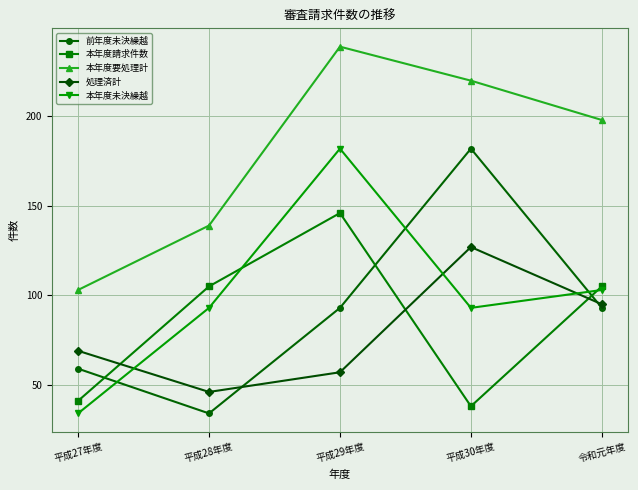

Reading right to left, list all the values displayed in this chart.

前年度未決繰越: 令和元年度=93	平成30年度=182	平成29年度=93	平成28年度=34	平成27年度=59
本年度請求件数: 令和元年度=105	平成30年度=38	平成29年度=146	平成28年度=105	平成27年度=41
本年度要処理計: 令和元年度=198	平成30年度=220	平成29年度=239	平成28年度=139	平成27年度=103
処理済計: 令和元年度=95	平成30年度=127	平成29年度=57	平成28年度=46	平成27年度=69
本年度未決繰越: 令和元年度=103	平成30年度=93	平成29年度=182	平成28年度=93	平成27年度=34